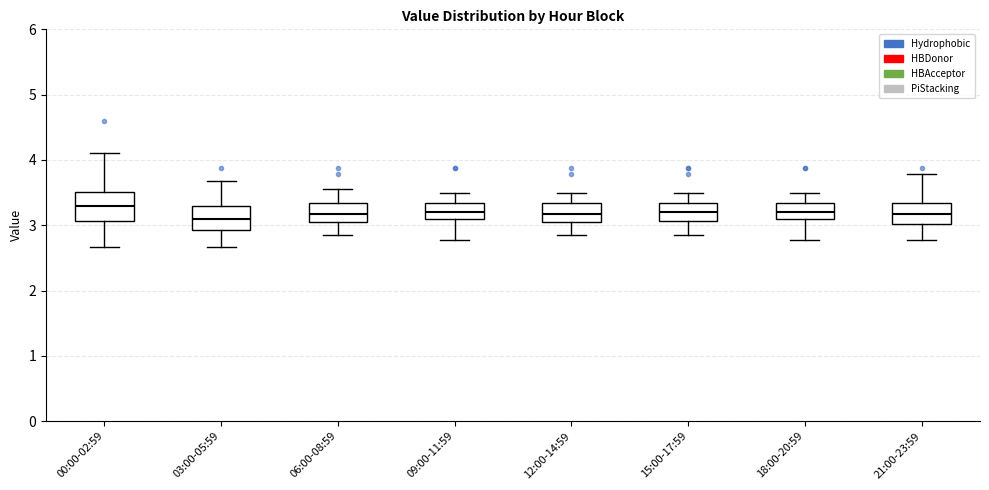

Reading left to right, transcribe this box plot: for each box, give where its median line is, the range the box spans, and where its two whiskers end, as read against the y-axis. The values are not printed on the chart, so give them approximately, as read against the axis.

00:00-02:59: median 3.3, box 3.1 to 3.5, whiskers 2.7 to 4.1
03:00-05:59: median 3.1, box 2.9 to 3.3, whiskers 2.7 to 3.7
06:00-08:59: median 3.2, box 3.1 to 3.3, whiskers 2.9 to 3.6
09:00-11:59: median 3.2, box 3.1 to 3.3, whiskers 2.8 to 3.5
12:00-14:59: median 3.2, box 3.1 to 3.3, whiskers 2.9 to 3.5
15:00-17:59: median 3.2, box 3.1 to 3.3, whiskers 2.9 to 3.5
18:00-20:59: median 3.2, box 3.1 to 3.3, whiskers 2.8 to 3.5
21:00-23:59: median 3.2, box 3.0 to 3.3, whiskers 2.8 to 3.8